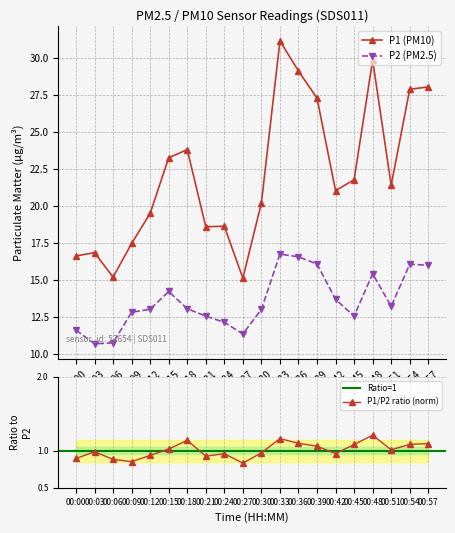

In P1, how many points are lower than both neighbors (excluding endpoints)?

5